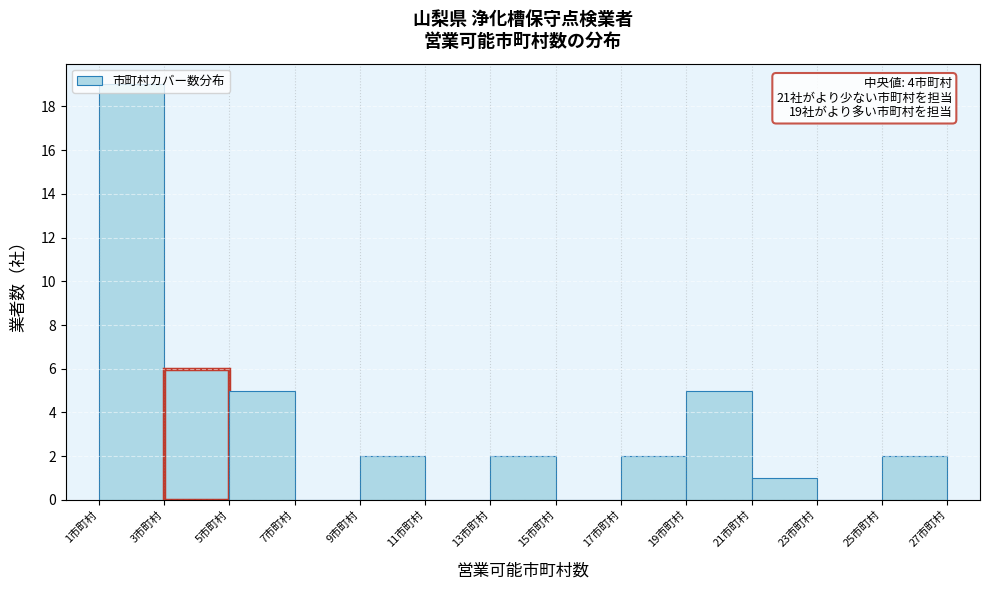

Over which range of the x-axis is the bar tallest?

1 to 3